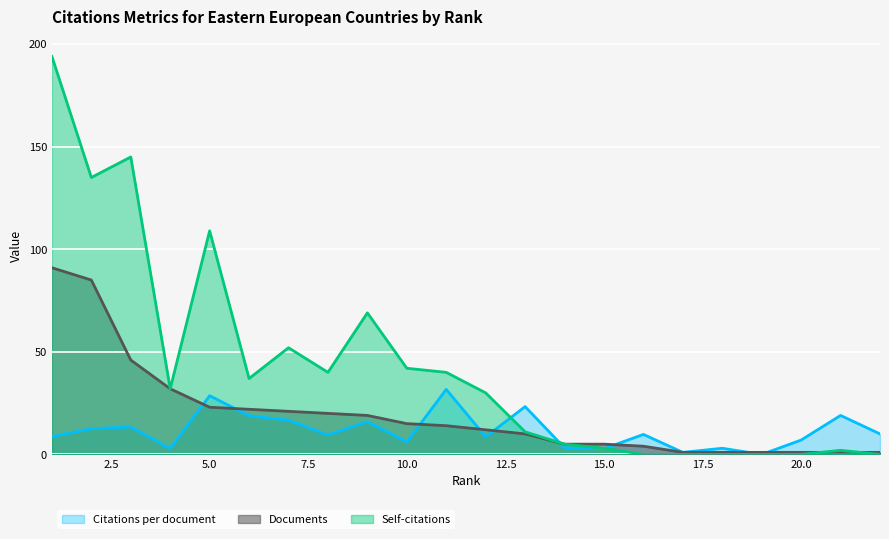

How many positive values does the Citations per document series have?

21